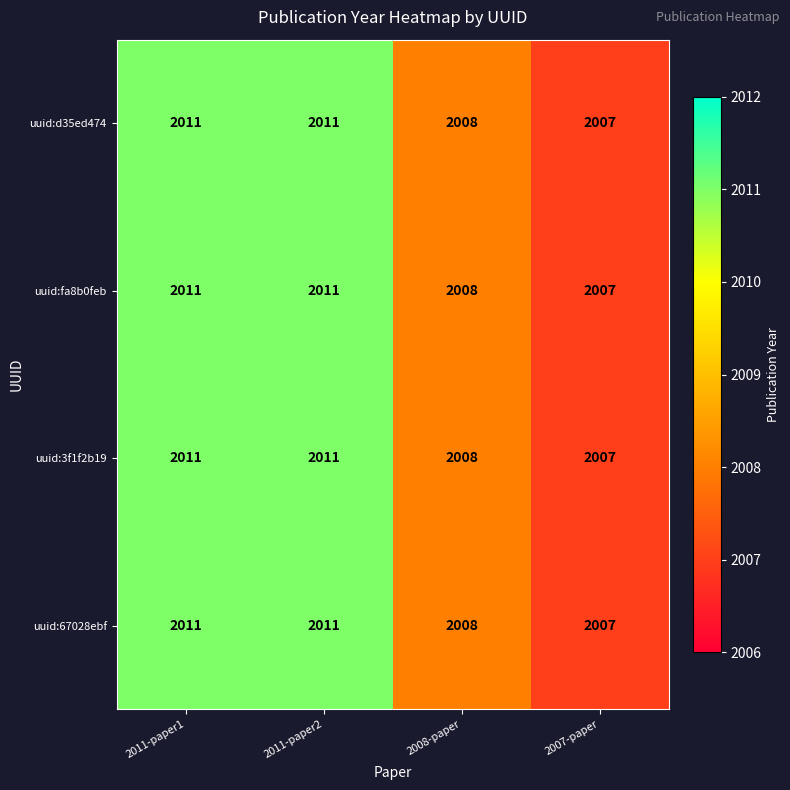

What is the sum of the uuid:3f1f2b19 values at 2007-paper and 2011-paper2?

4018